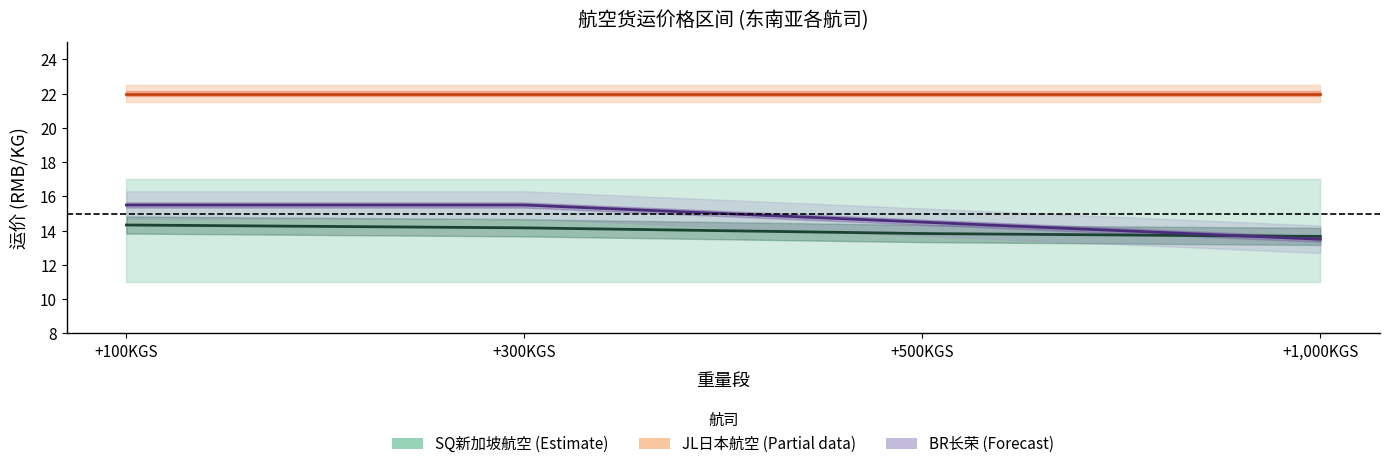

True or false: JL日本航空 中值 has more than 1 points higher than both neighbors.

False